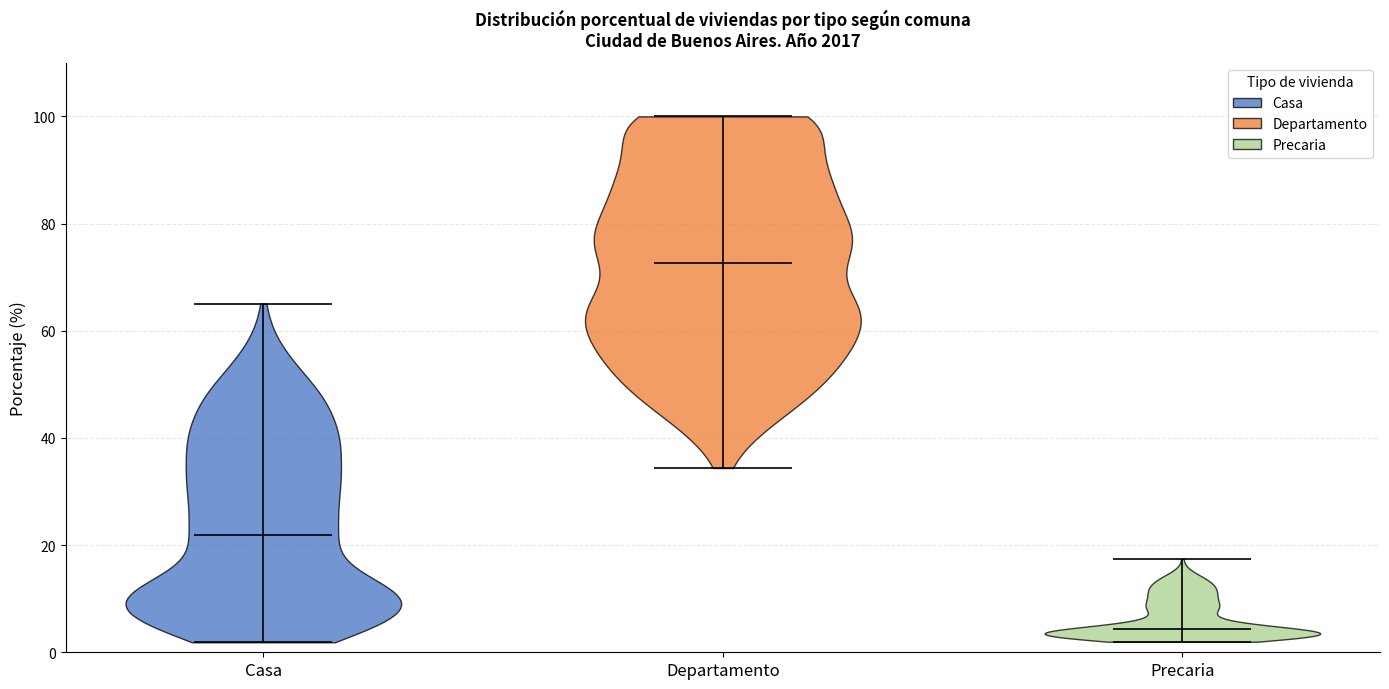

Reading left to right, read every violin against the y-axis: where its median line is, and the lowest and highest points it reaches. The values are not printed on the chart, so give them approximately, as read against the axis.

Casa: median line 22, lowest point 2, highest point 66
Departamento: median line 72, lowest point 34, highest point 100
Precaria: median line 4, lowest point 2, highest point 18